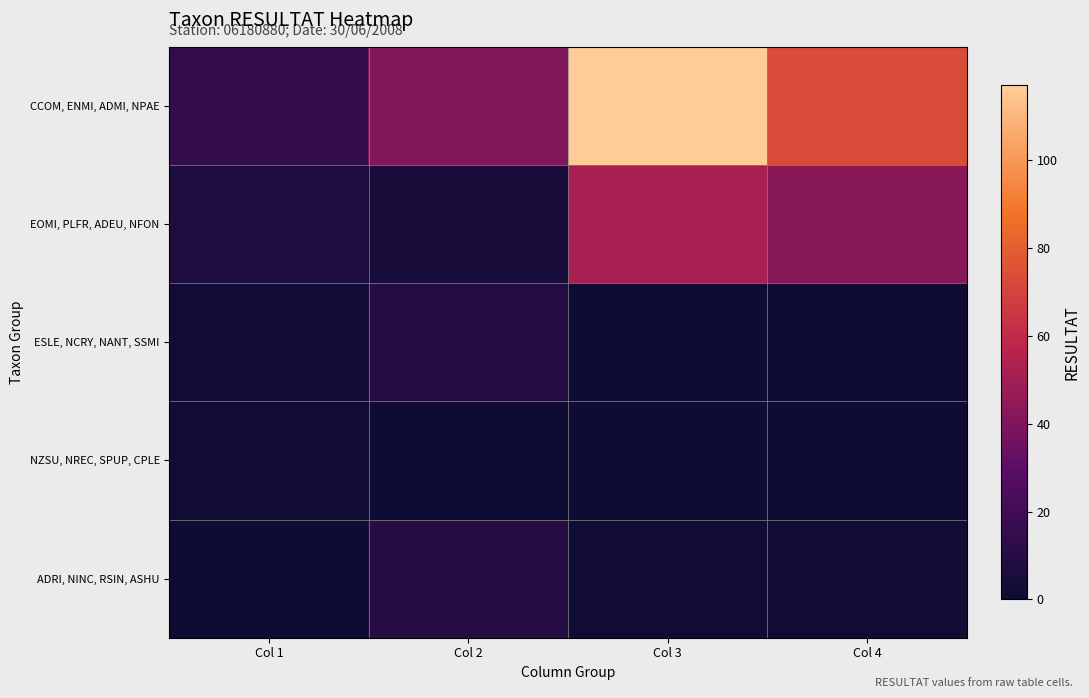

Reading right to left, what are all the values shown in this chart?

CCOM, ENMI, ADMI, NPAE: Col 4=73	Col 3=117	Col 2=41	Col 1=15
EOMI, PLFR, ADEU, NFON: Col 4=43	Col 3=52	Col 2=5	Col 1=7
ESLE, NCRY, NANT, SSMI: Col 4=1	Col 3=1	Col 2=9	Col 1=2
NZSU, NREC, SPUP, CPLE: Col 4=1	Col 3=1	Col 2=1	Col 1=2
ADRI, NINC, RSIN, ASHU: Col 4=2	Col 3=2	Col 2=10	Col 1=1